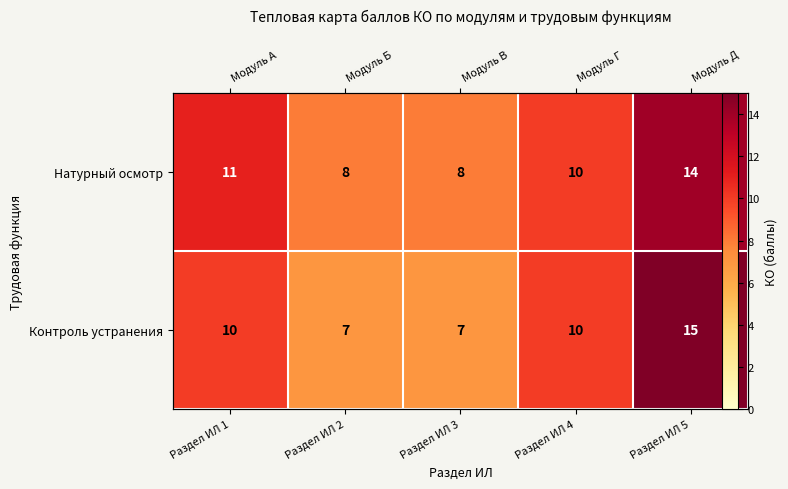

Which series has the largest total across all categories?

Натурный осмотр